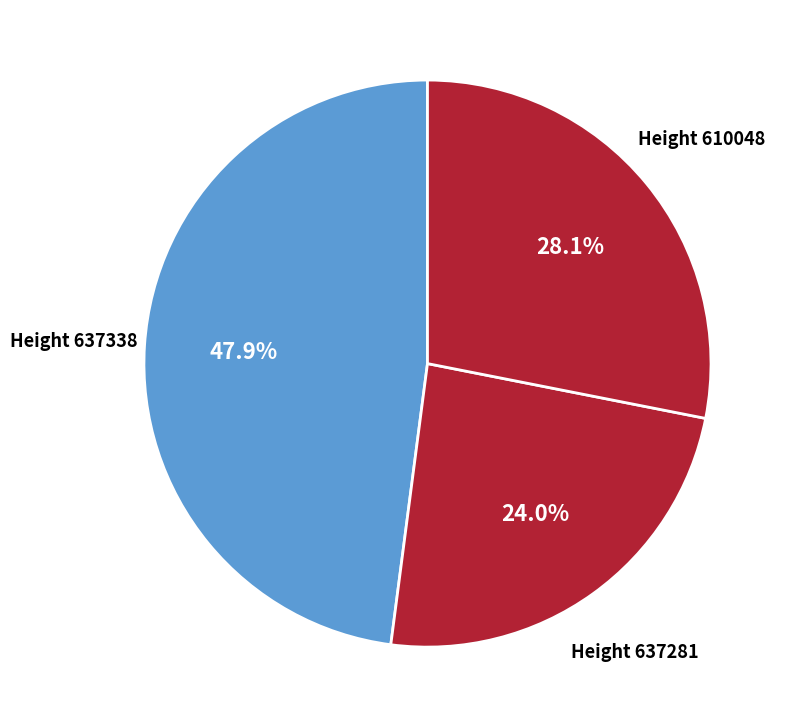

Which category has the biggest portion of the pie?

637338